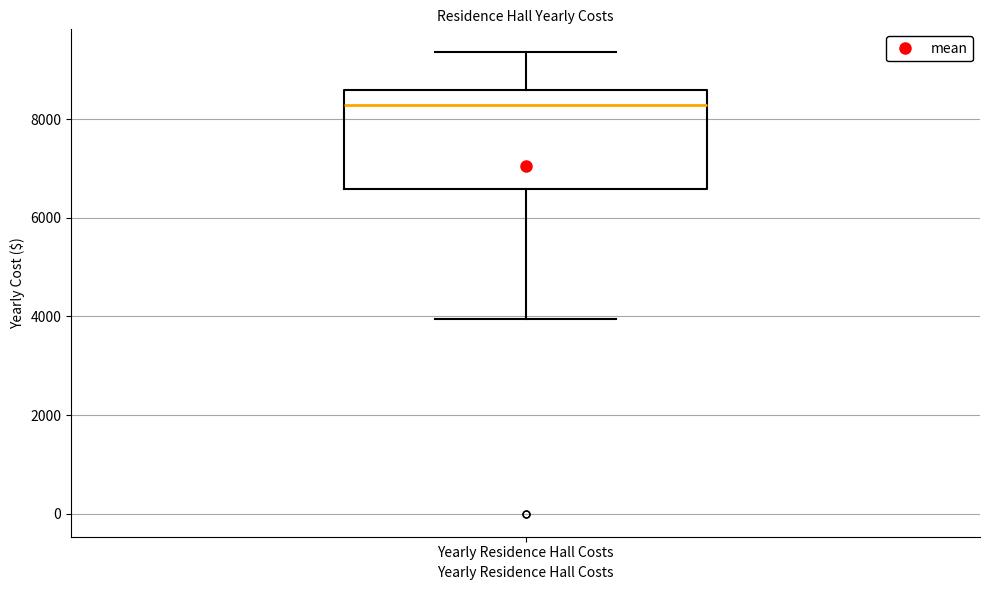

Where does the lower whisker of the box for Yearly Residence Hall Costs end on the y-axis? The values are not printed on the chart, so give them approximately, as read against the axis.

4000